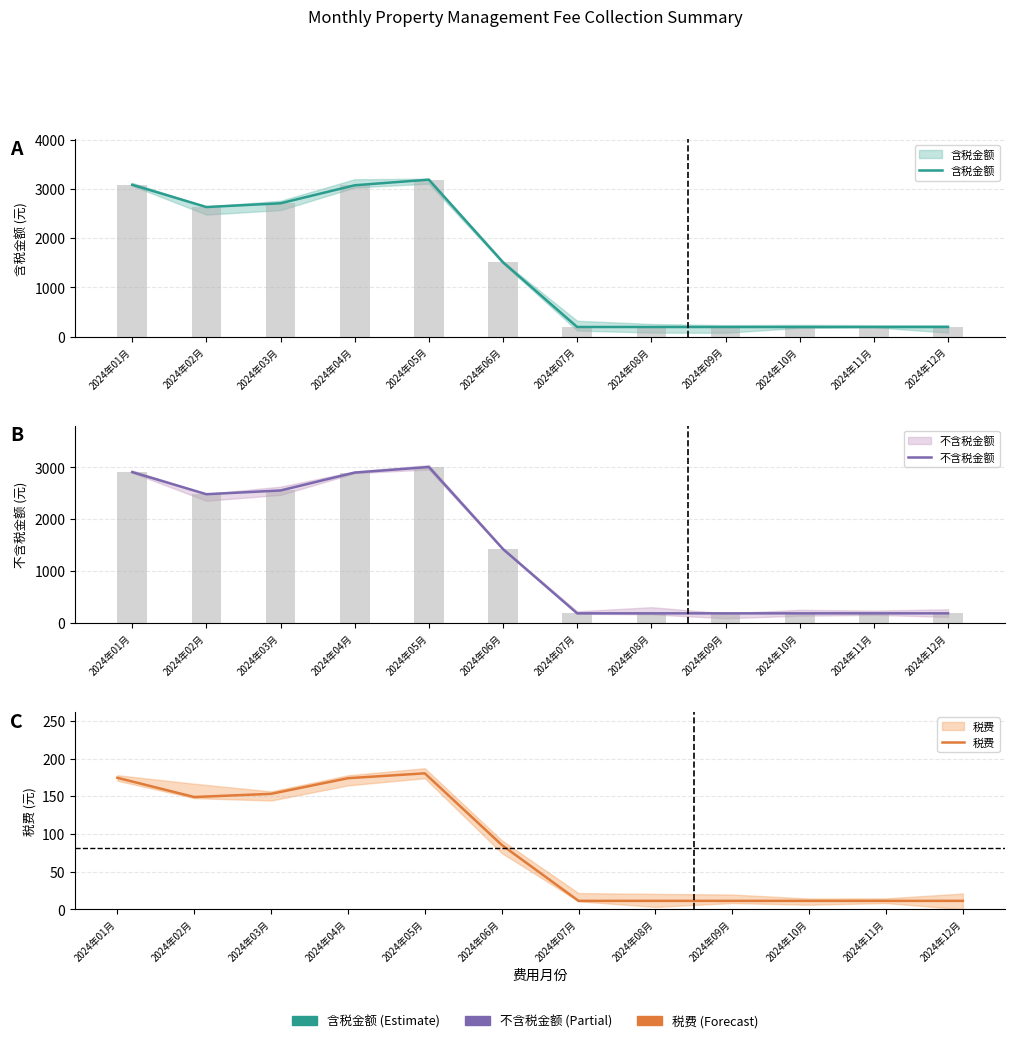

At how many categories does at least one series exceed 3099?

1